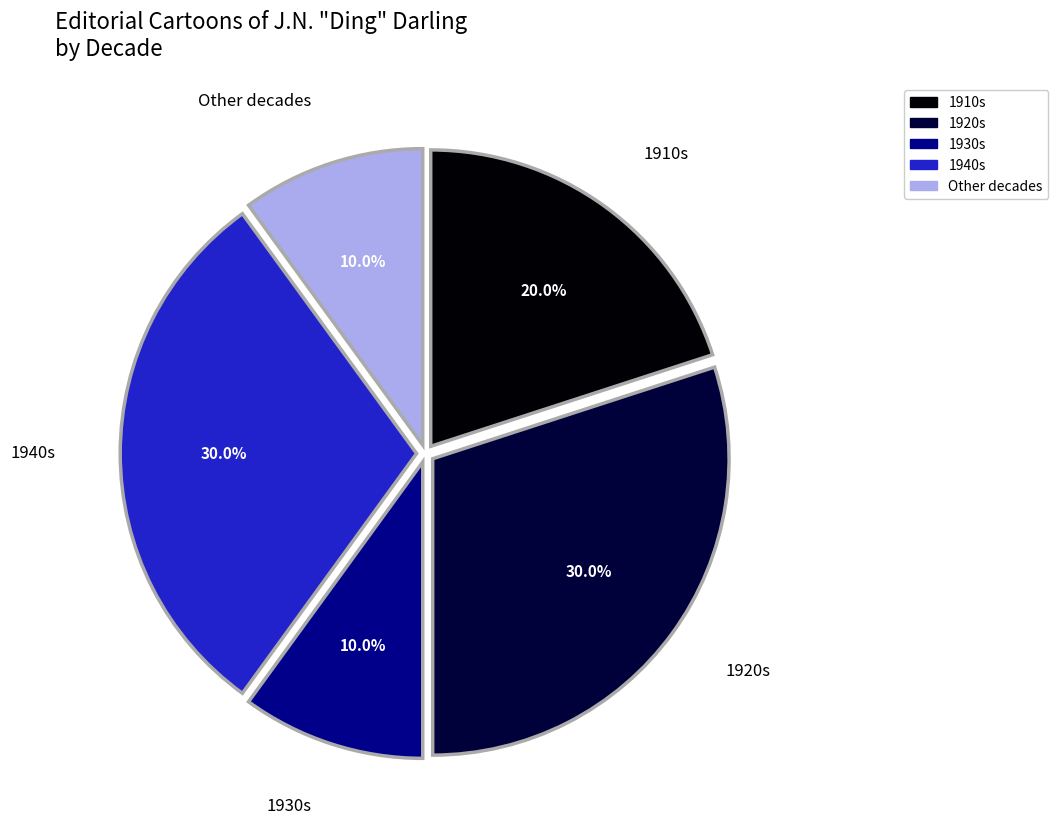

To the nearest percent, what is the difference between the largest and smallest slice percentages?

20%